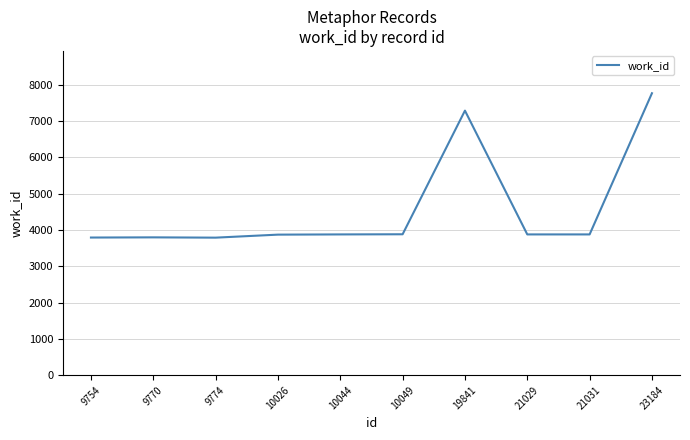

What value does the data have at 21031, to the nearest 10?

3880